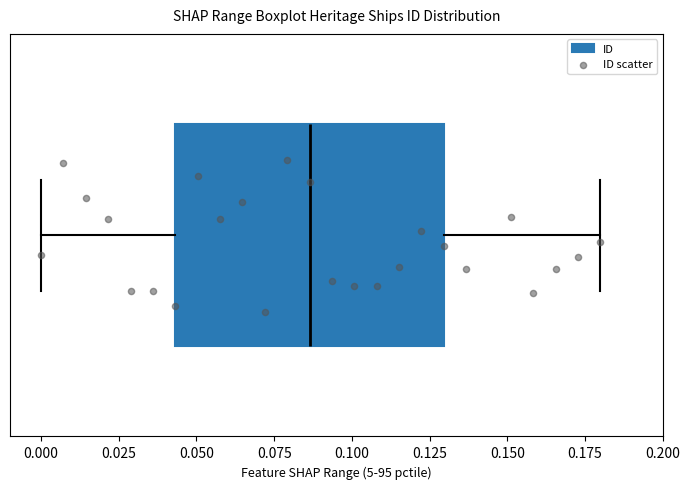

Where is the right edge of the box on the x-axis? The values are not printed on the chart, so give them approximately, as read against the axis.

0.130